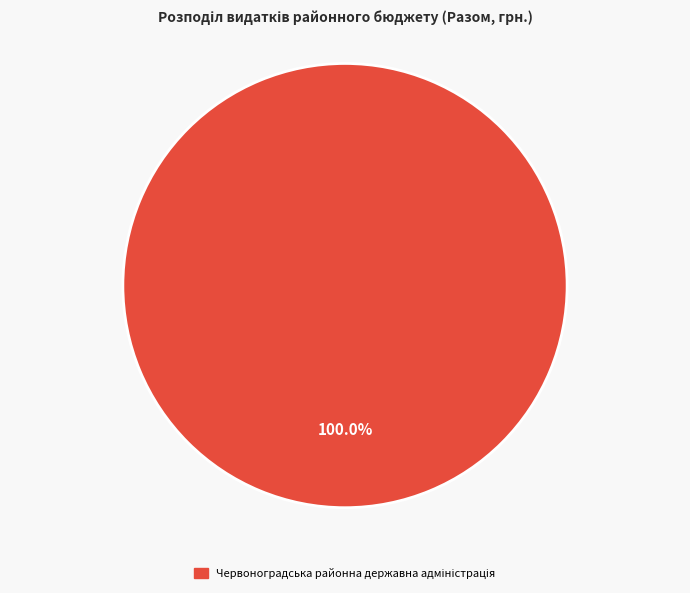

Is there a majority slice in this chart?

Yes